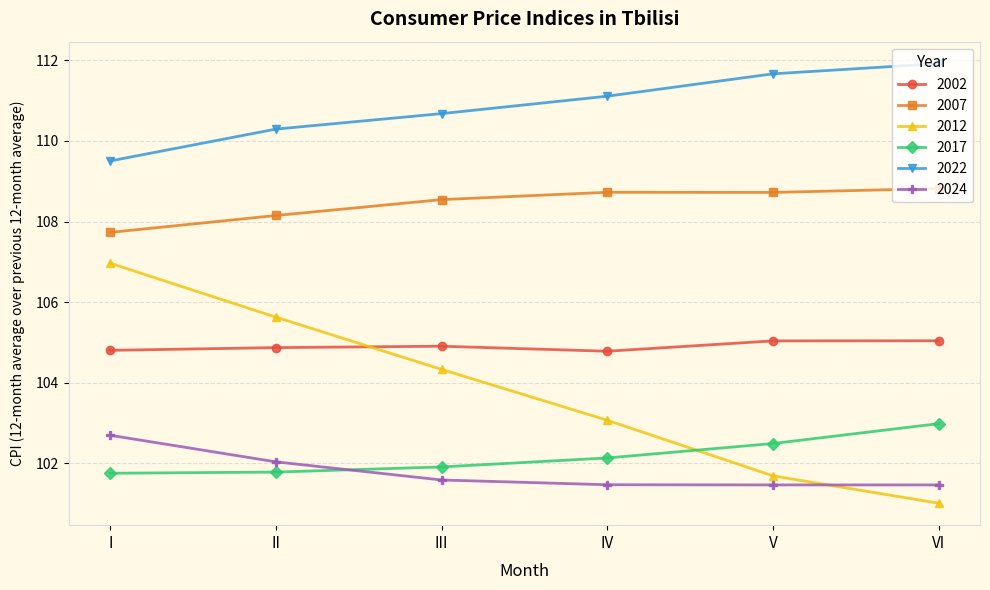

In 2002, how many points are lower than both neighbors (excluding endpoints)?

1